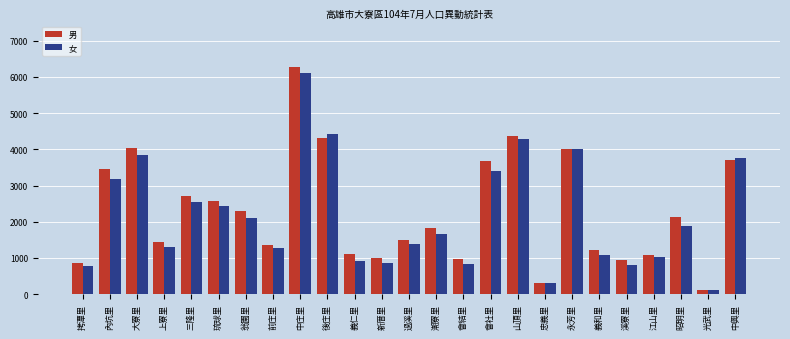

How many bars are there in total?

50